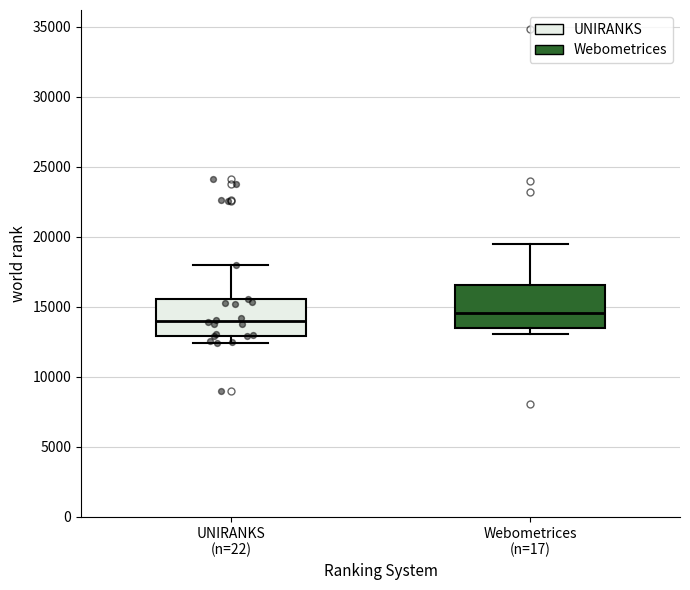

Where does the upper whisker of the box for Webometrices (n=17) end on the y-axis? The values are not printed on the chart, so give them approximately, as read against the axis.

19500